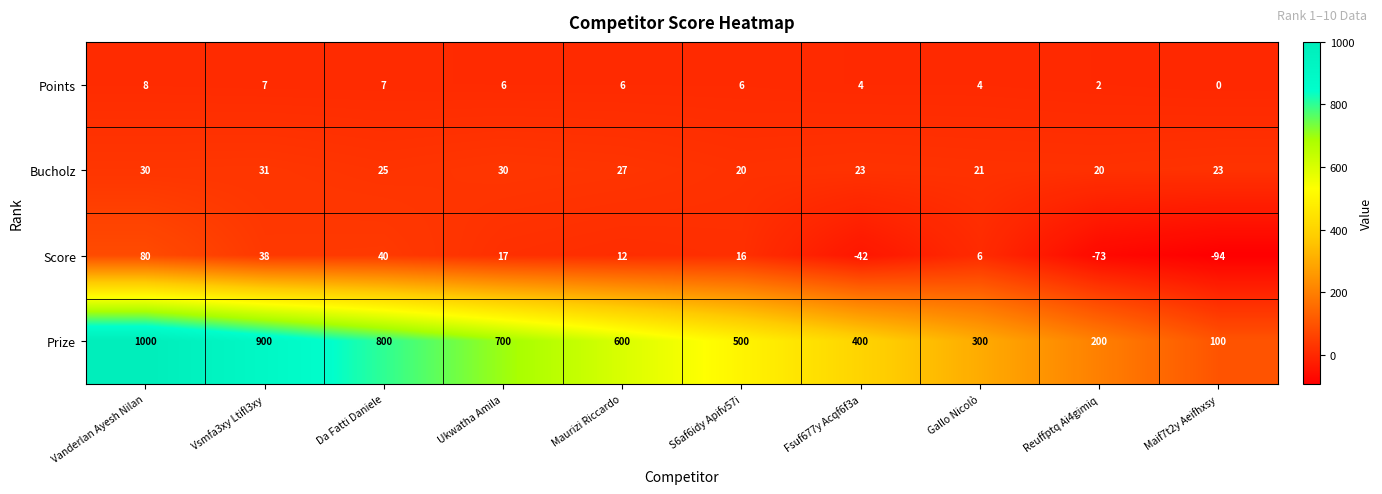

The value of Score at S6af6idy Apifv57i is 16. True or false?

True